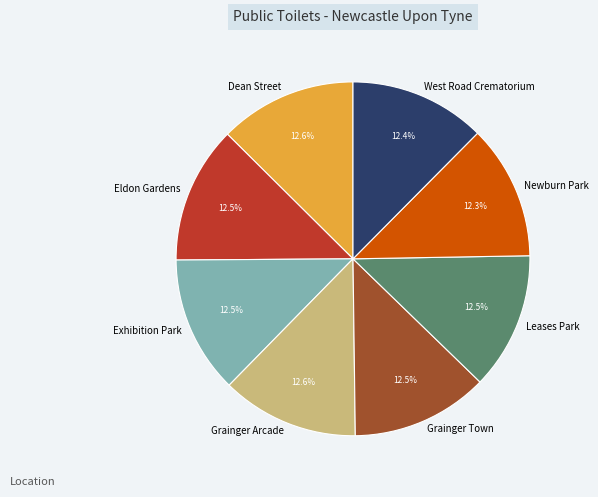

Count the number of slices in the pie.

8